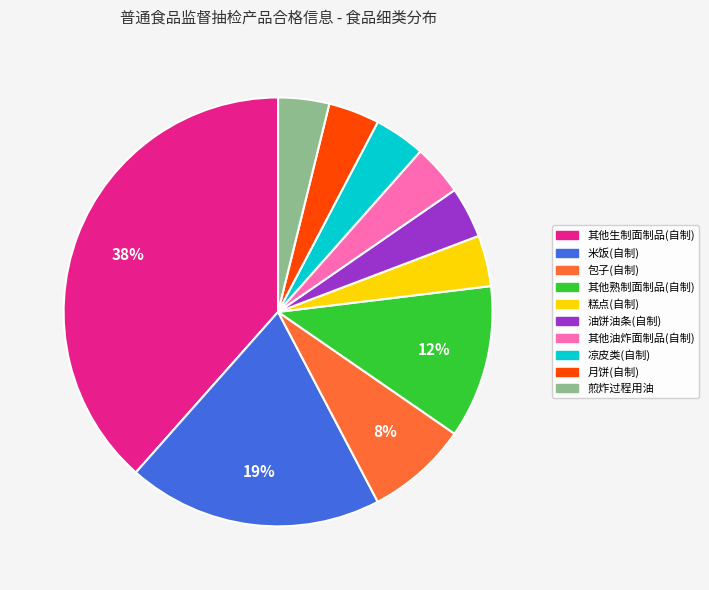

Is 其他熟制面制品(自制) the majority of the pie?

No